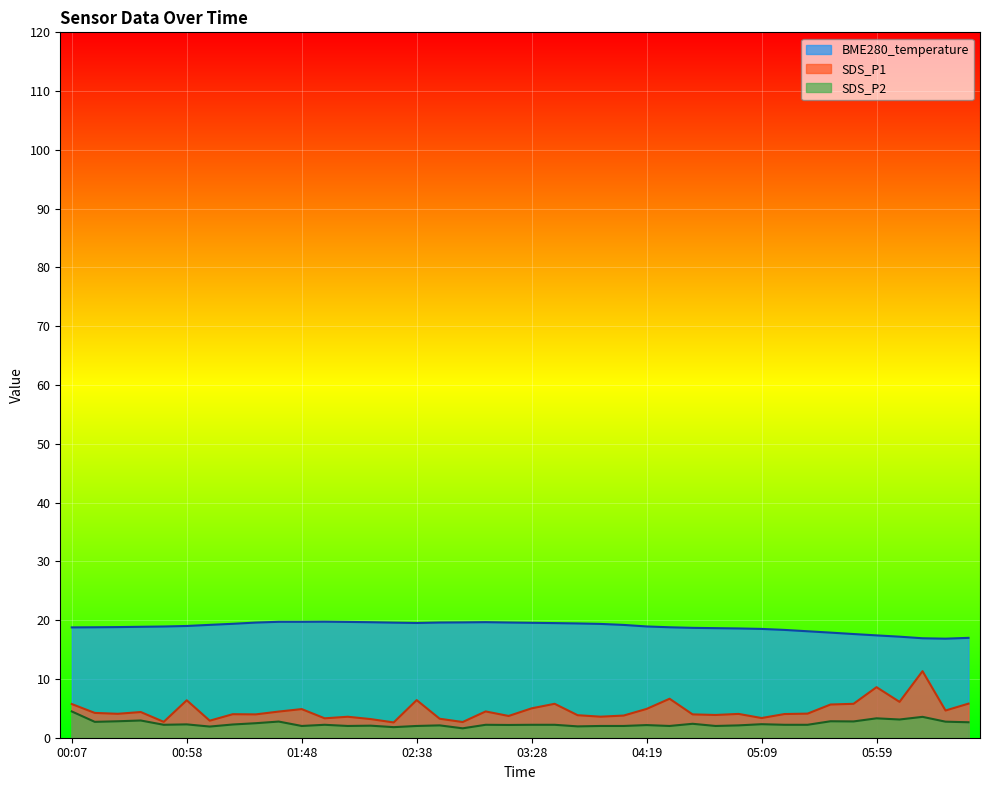

Is the value of SDS_P1 at 01:28 greater than the value of BME280_temperature at 01:18?

No